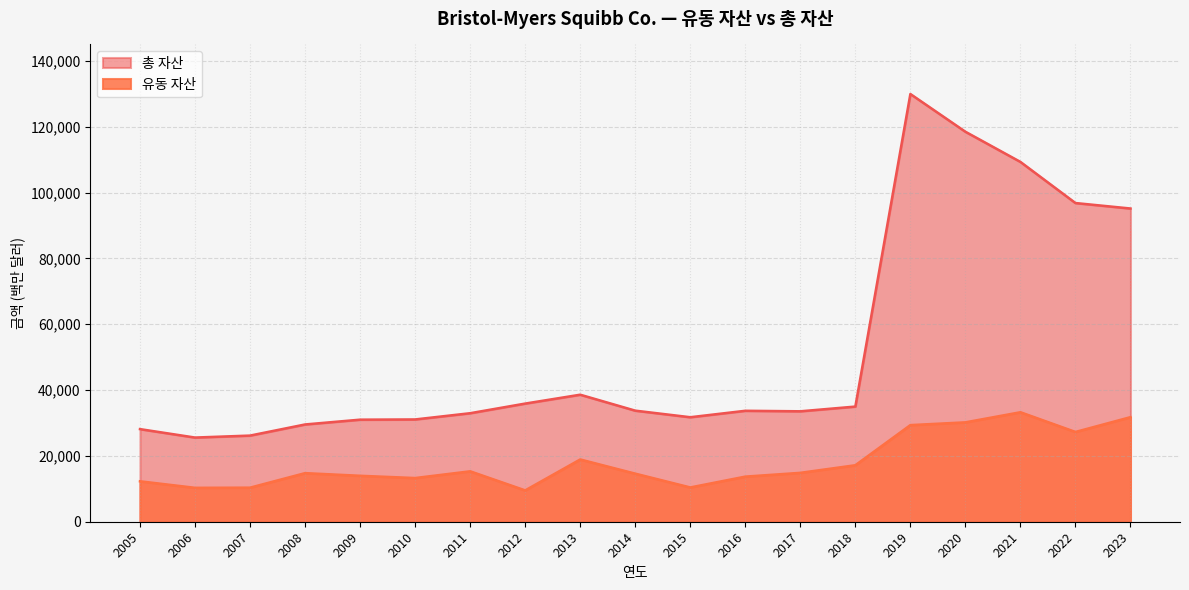

Between 2014 and 2006, which series saw the biggest shift?

총 자산